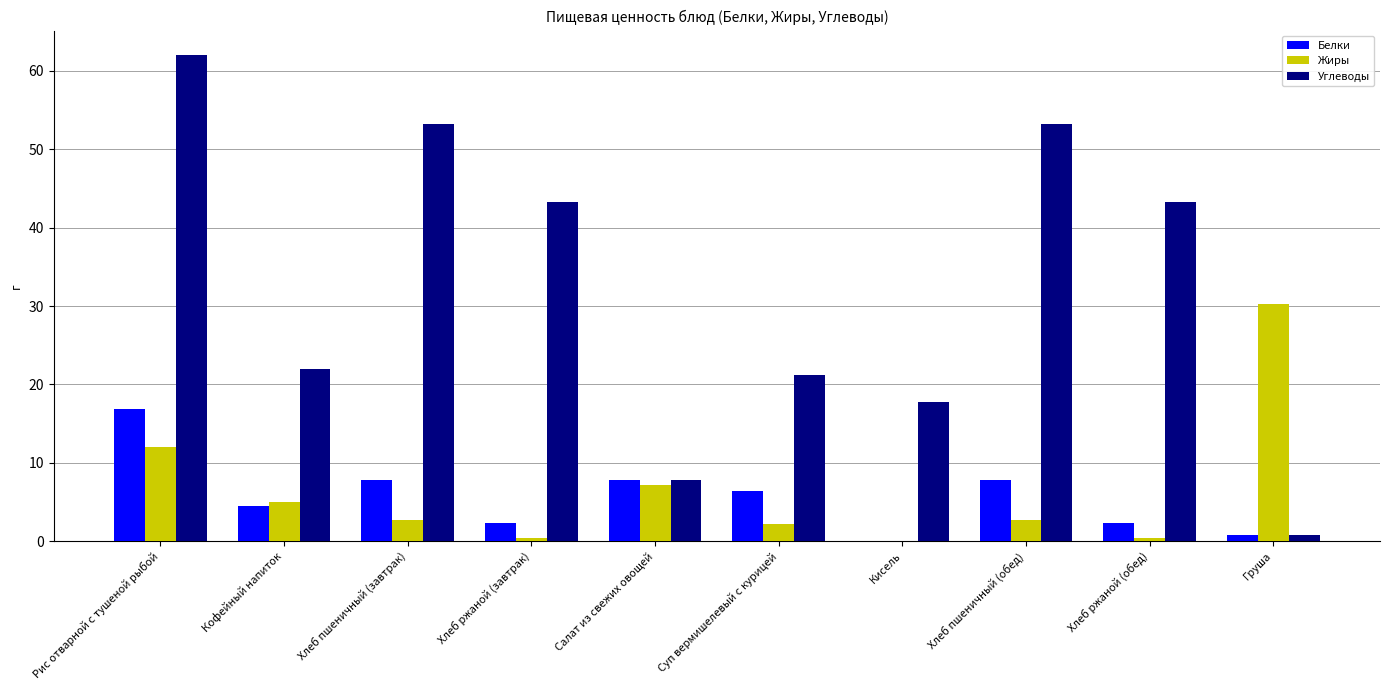

What is the maximum value shown in the chart?

62.1